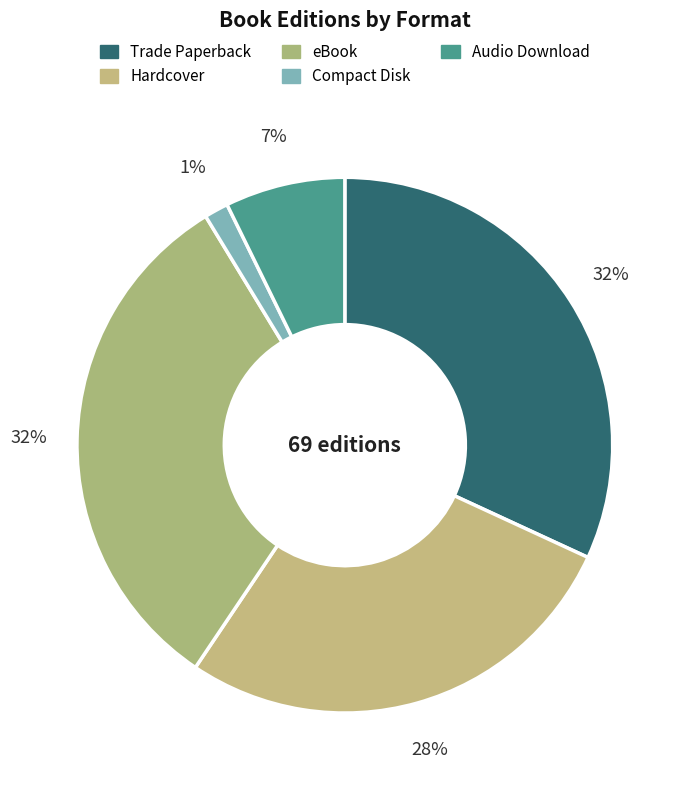

How many slices are in this pie chart?

5